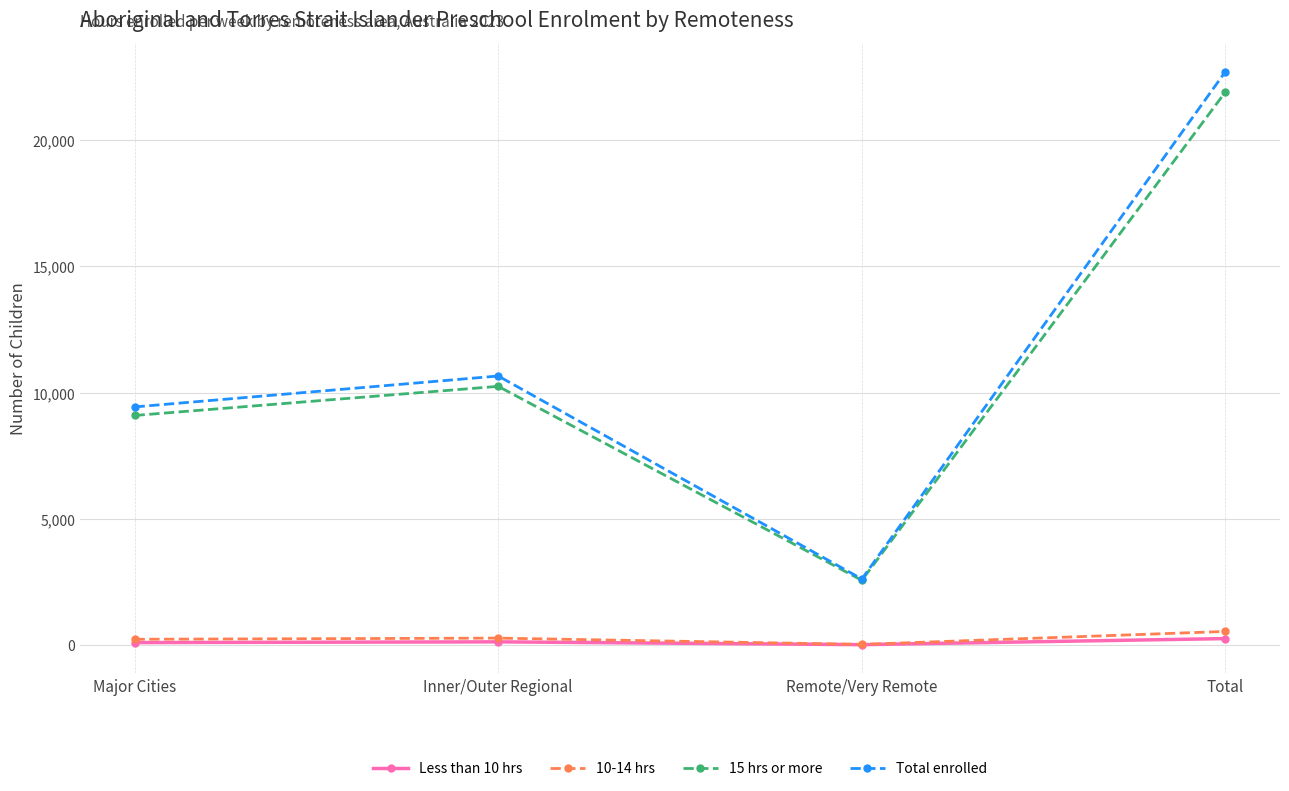

In Less than 10 hrs, how many points are lower than both neighbors (excluding endpoints)?

1